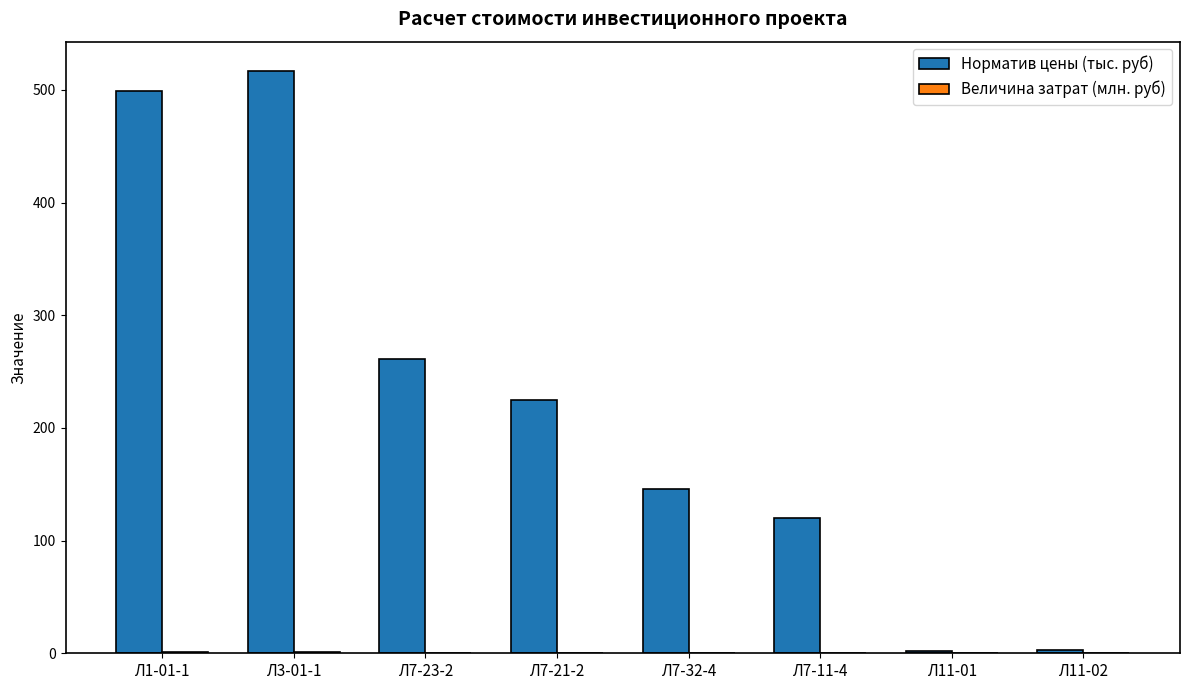

Which series has the largest total across all categories?

Норматив цены (тыс. руб)